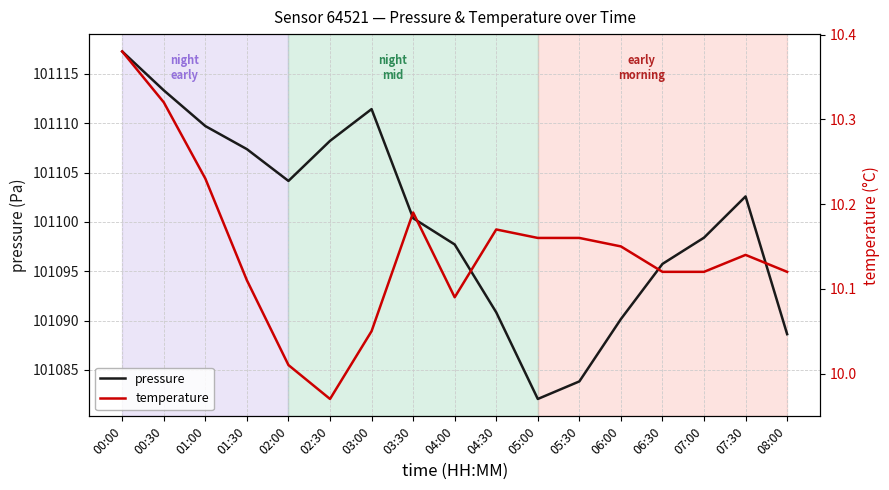

How many data points in temperature are above 10?

16